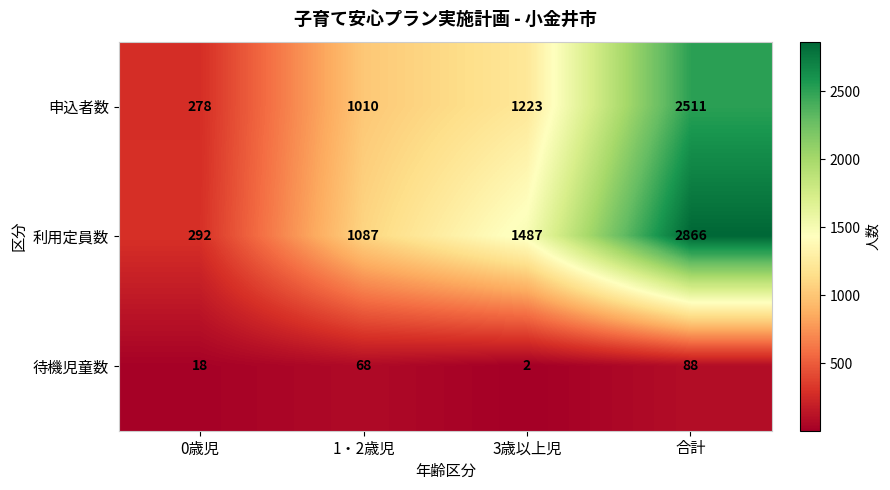

Rank the series by their maximum value, from highest to lowest.

利用定員数, 申込者数, 待機児童数